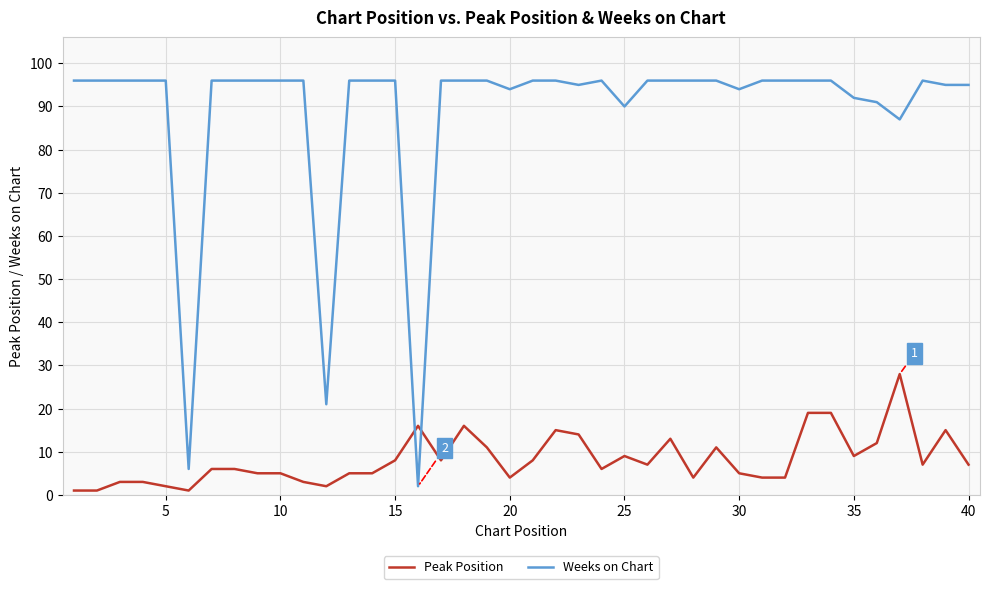

List the series in order of their overall mean, highest first.

Weeks on Chart, Peak Position